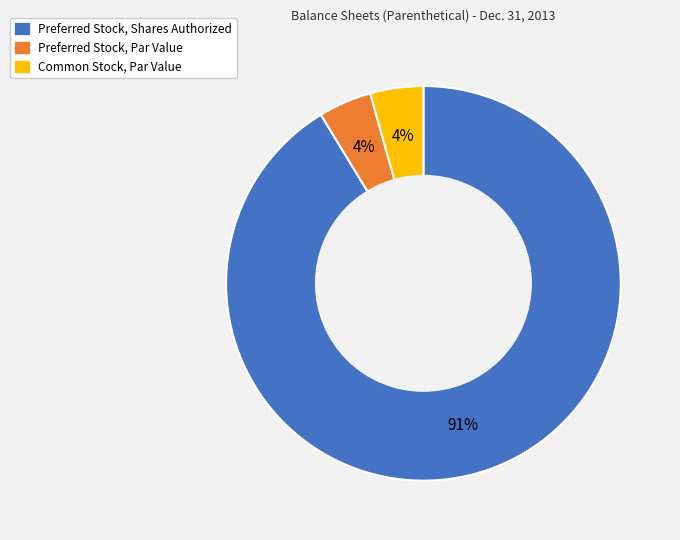

The Preferred Stock, Shares Authorized slice represents 98% of the pie. True or false?

False